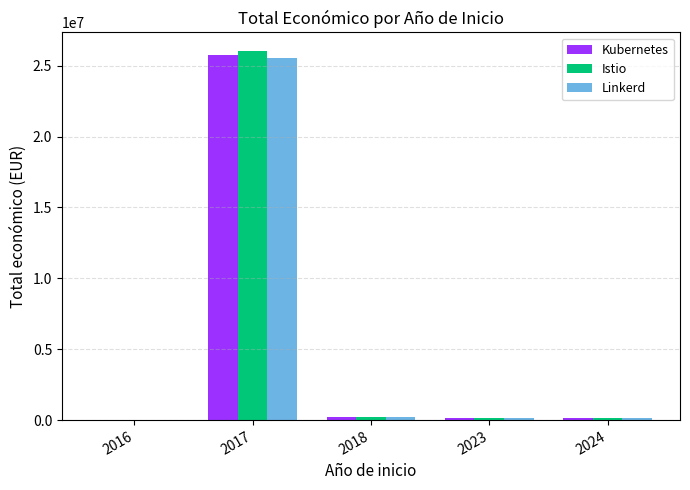

What is the greatest value displayed?

26048122.2